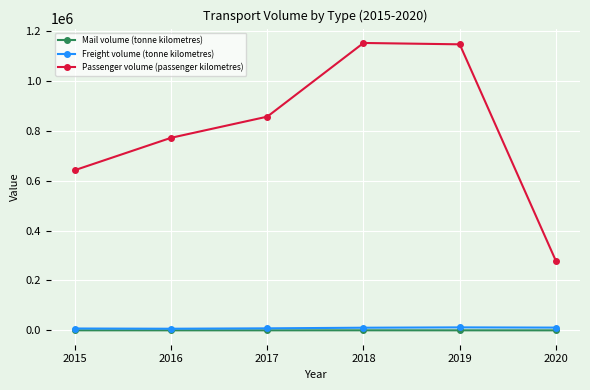

True or false: Passenger volume (passenger kilometres) and Mail volume (tonne kilometres) cross at least once.

False